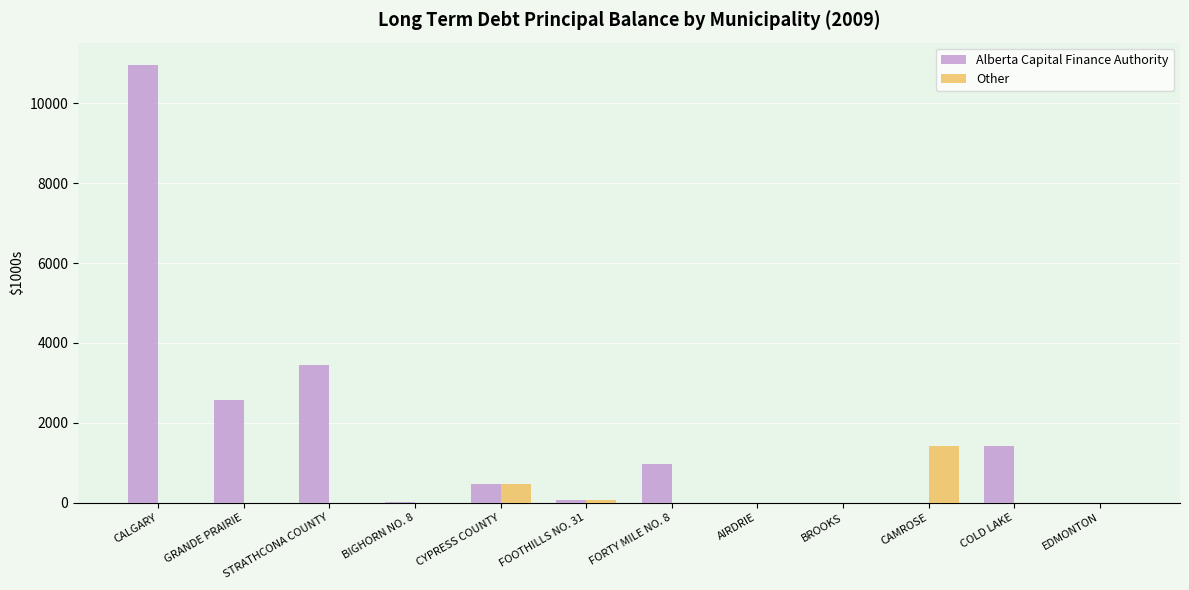

What is the maximum value for Alberta Capital Finance Authority?

10970.0